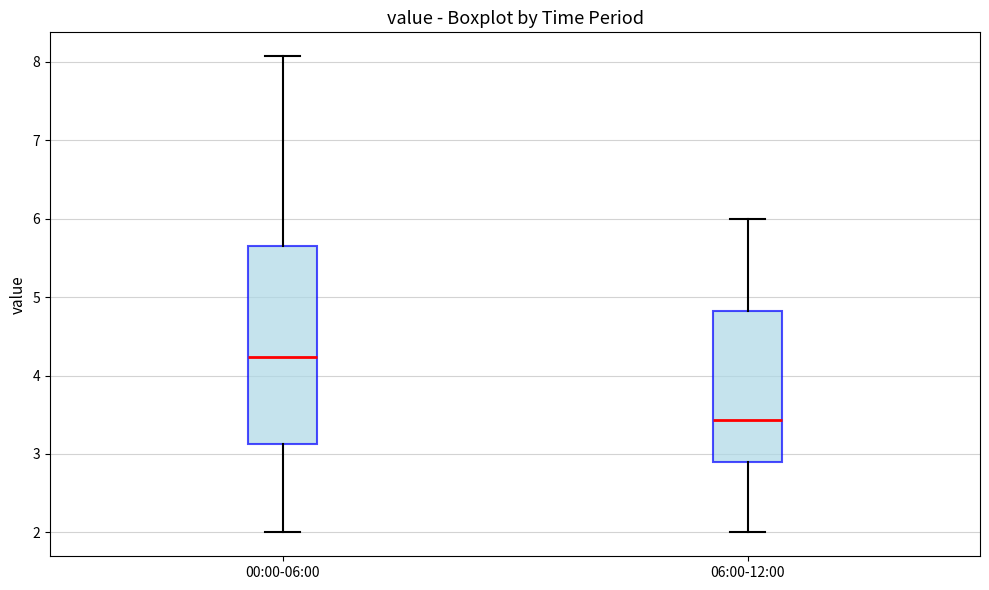

Comparing the boxes themselves (not the whiskers), which one is the tallest?

00:00-06:00